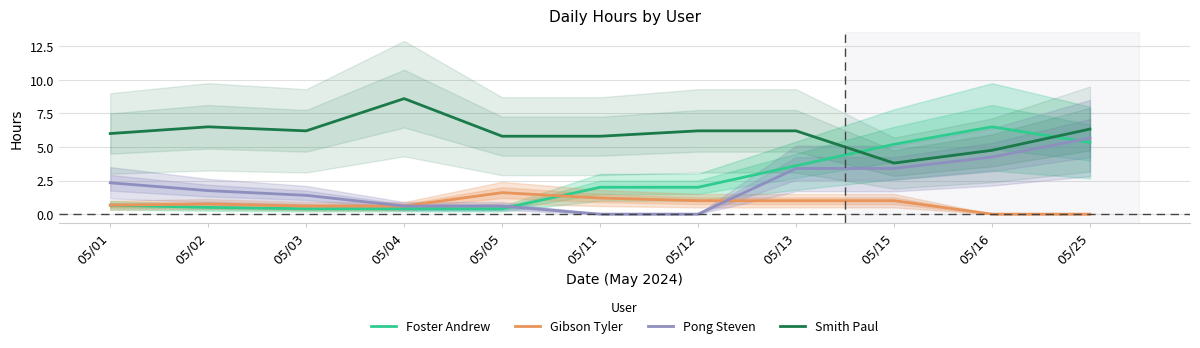

What are all the series names shown in the legend?

Foster Andrew, Gibson Tyler, Pong Steven, Smith Paul